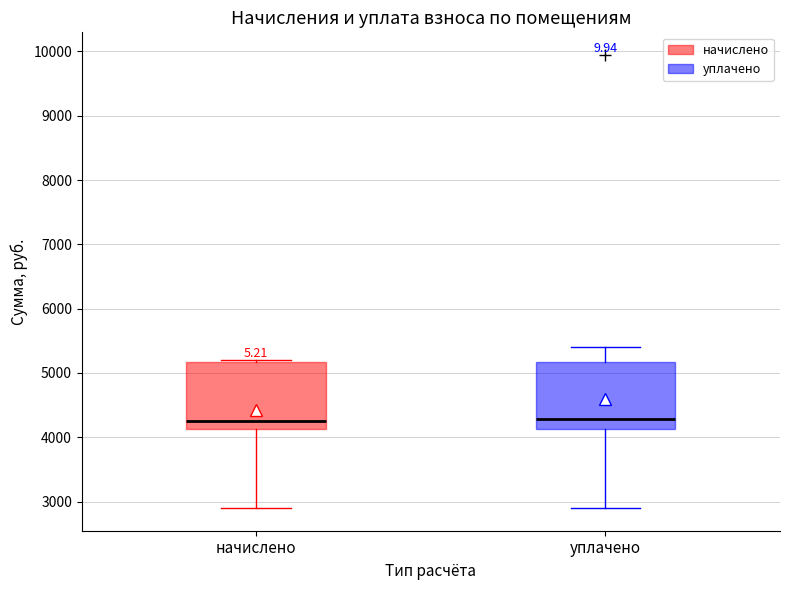

Where does the upper whisker of the box for уплачено end on the y-axis? The values are not printed on the chart, so give them approximately, as read against the axis.

5400